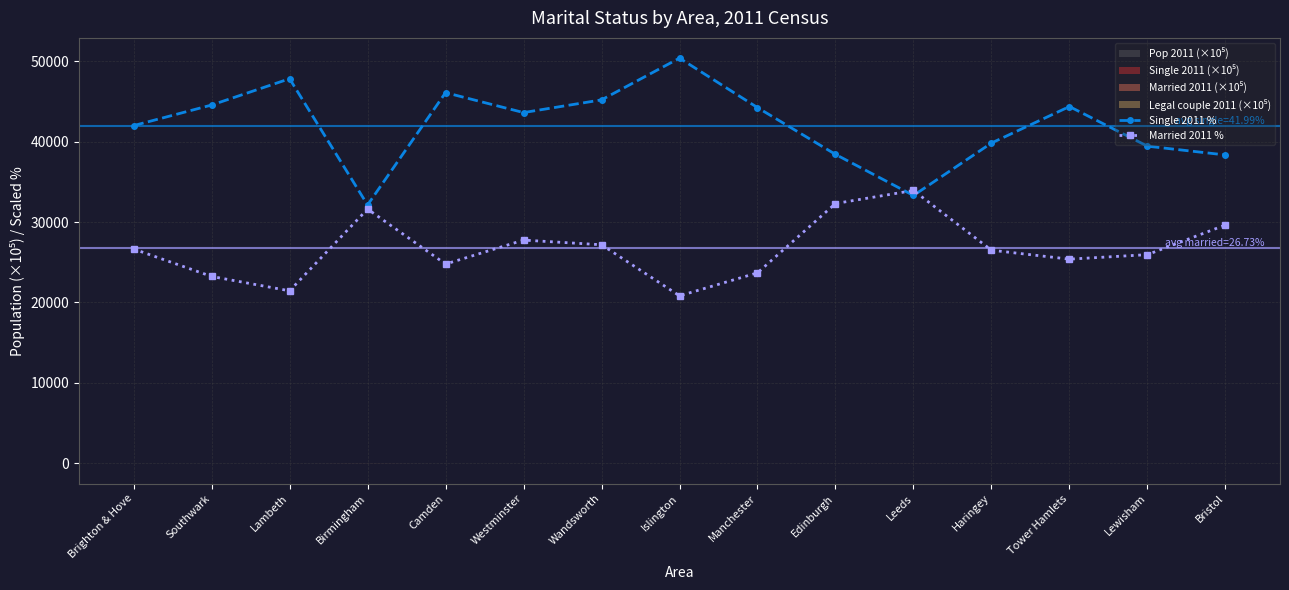

Which series ends up on top after the final intersection of Single 2011 % and Married 2011 %?

Single 2011 %